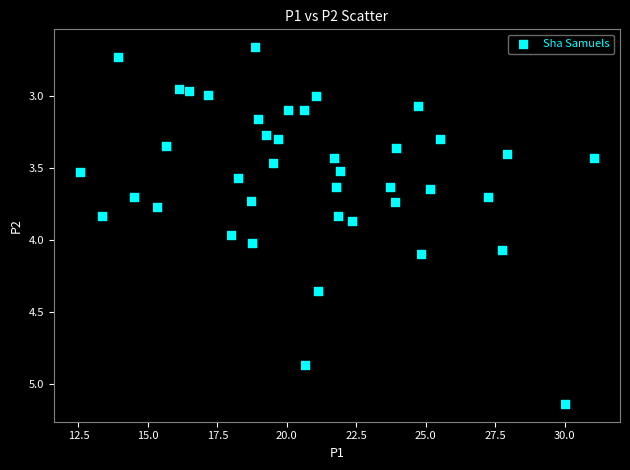

What is the range of Y values (max minus min)?

2.5